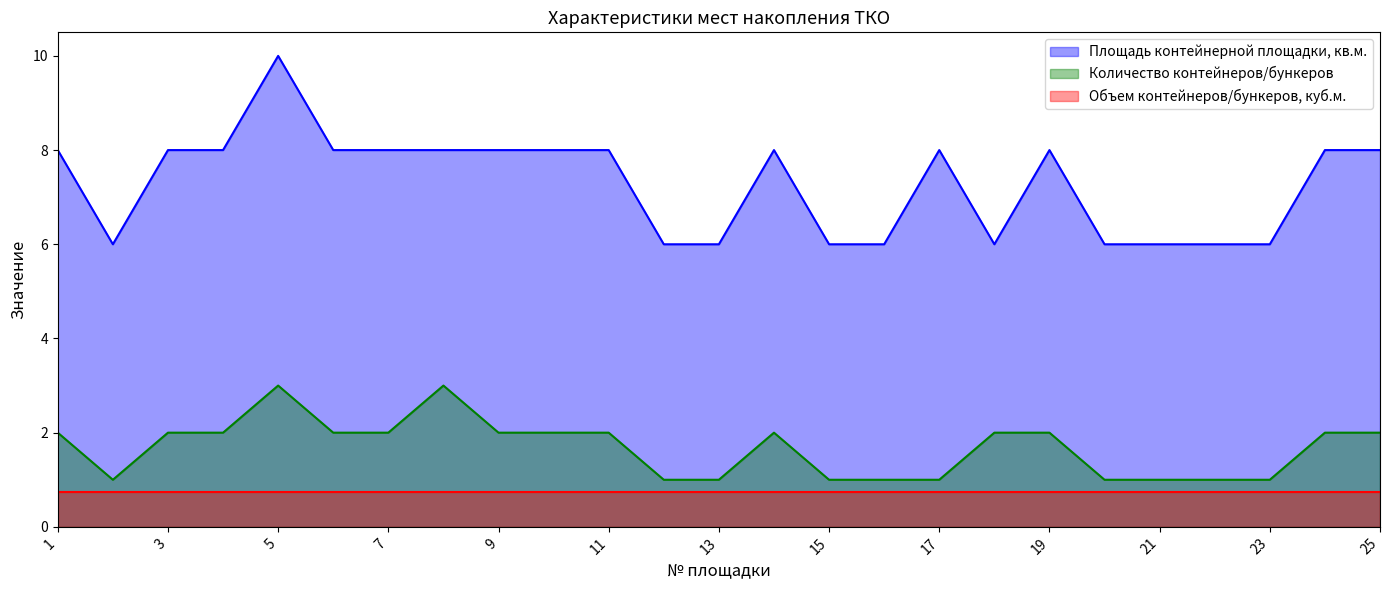

The Количество контейнеров/бункеров series shows 1 at 16. True or false?

False